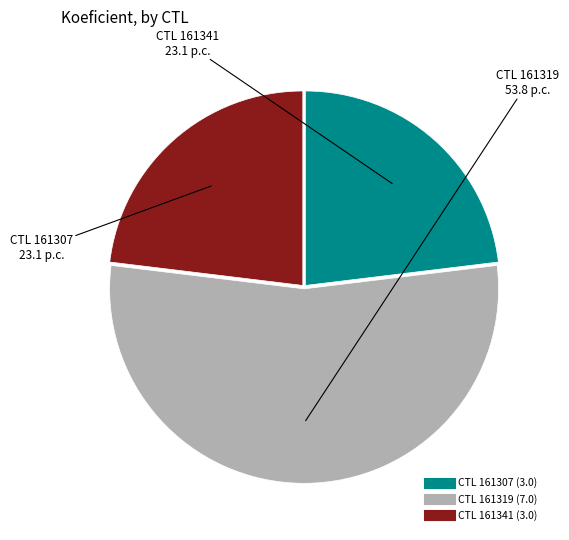

Count the number of slices in the pie.

3